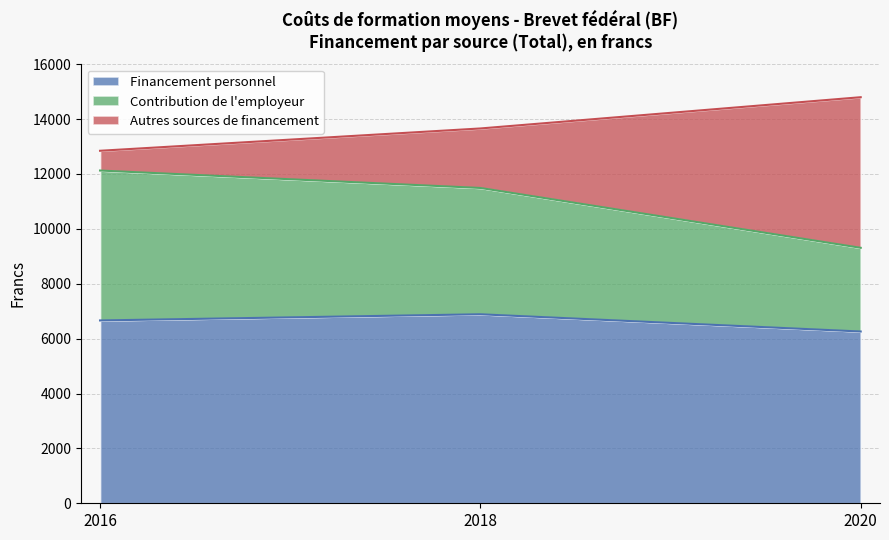

At which label does Financement personnel reach its minimum?

2020